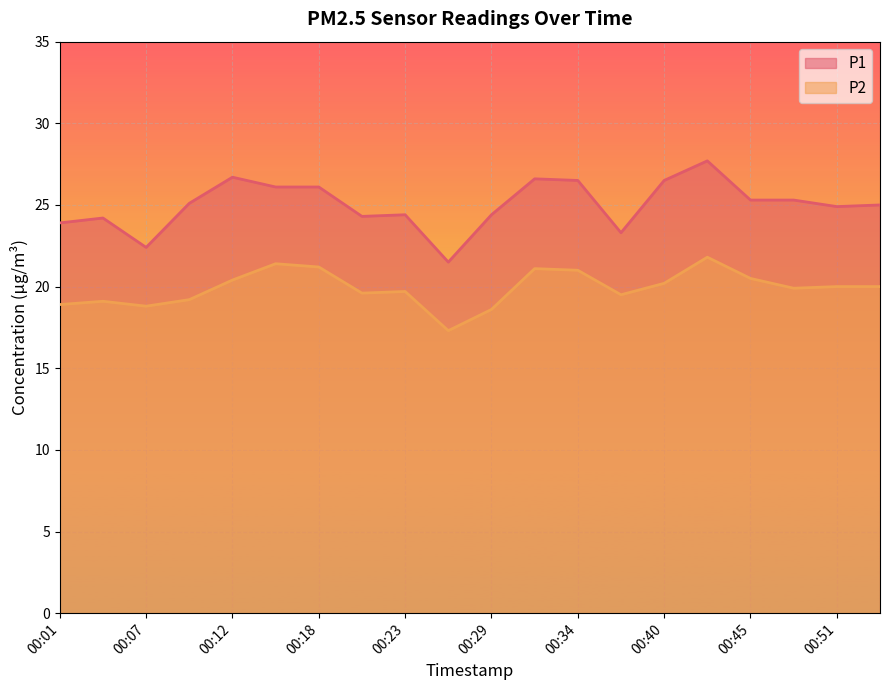

Read the P1 value at 00:48.

25.3